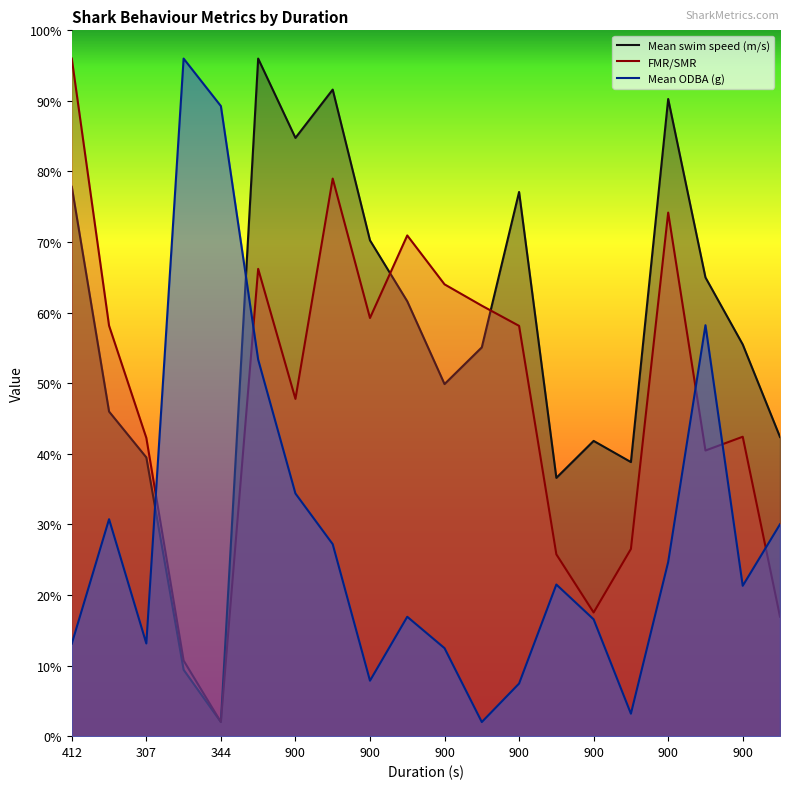

Does the chart have visible grid lines?

No